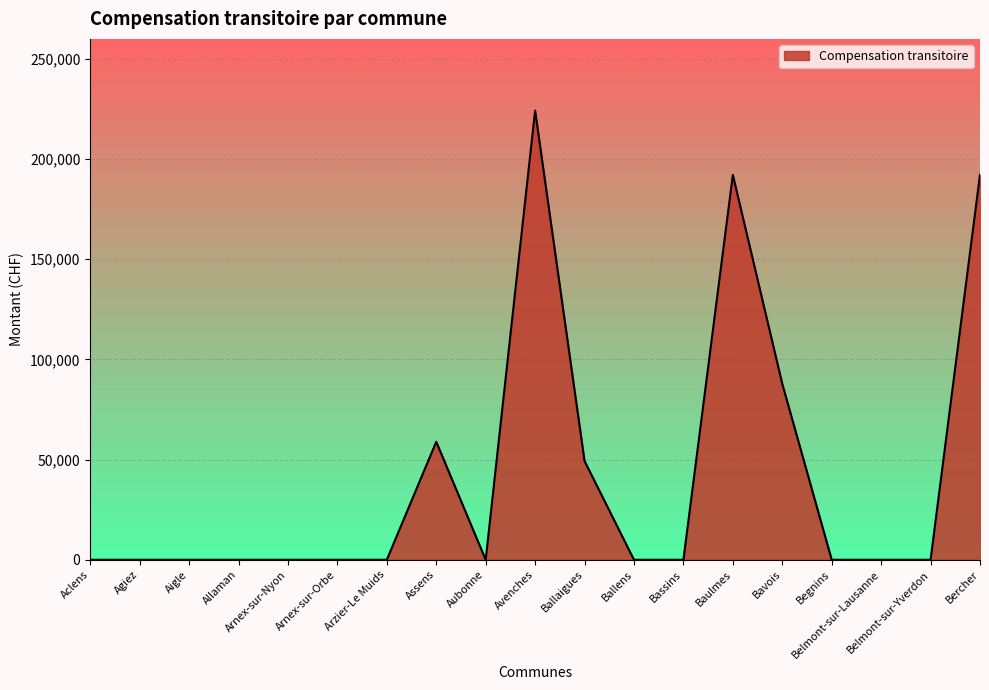

Which has a higher value, Baulmes or Assens?

Baulmes